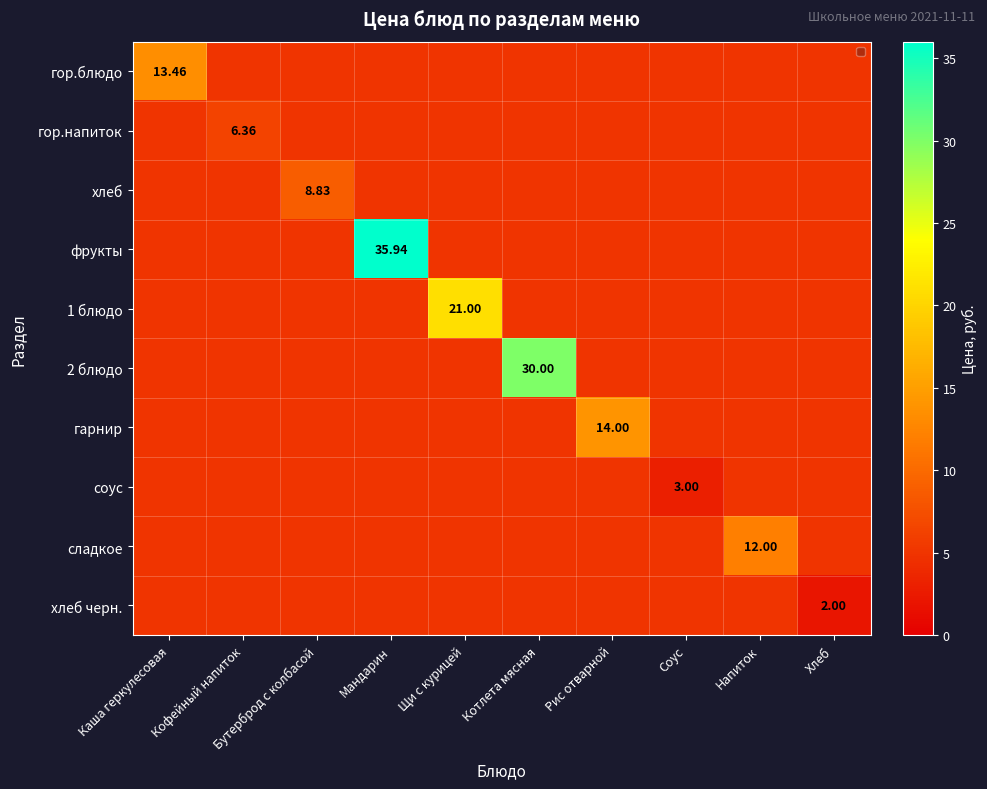

Count the number of data series in this chart.

10